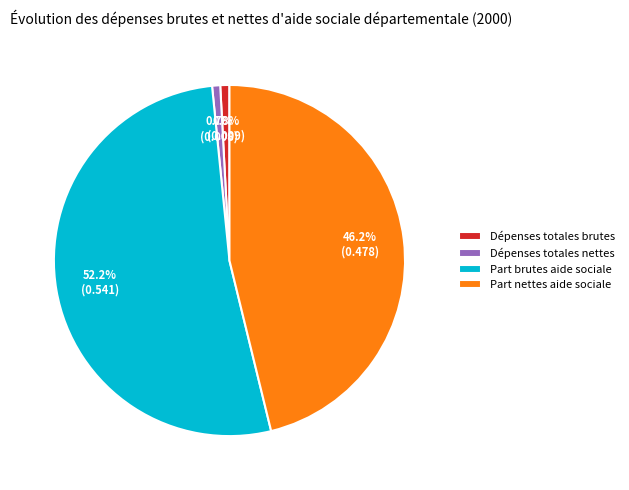

Which slice is the largest?

Part brutes aide sociale